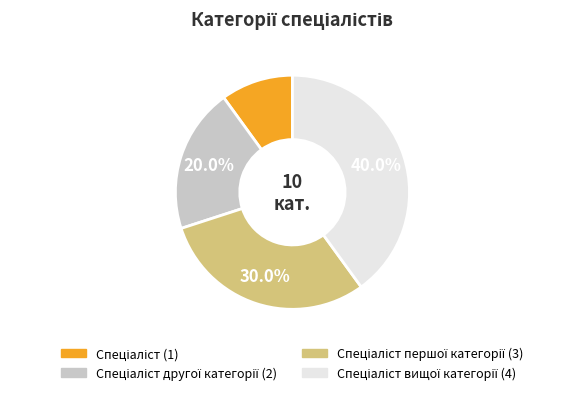

Is there any slice that represents more than half of the pie?

No